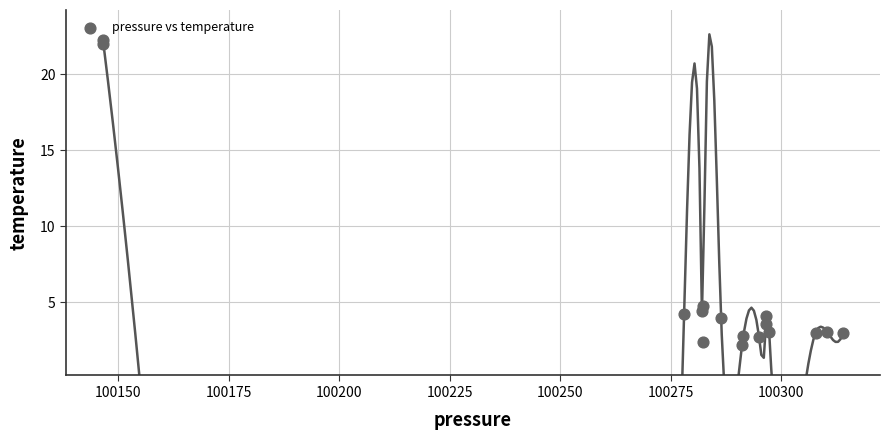

What Y value in the scatter plot is closest to 12?

4.7